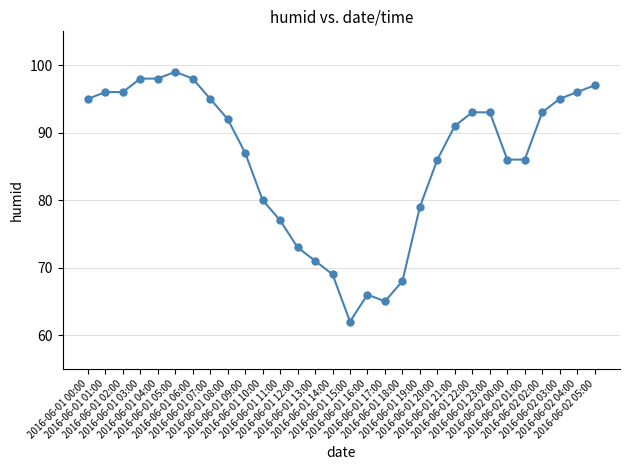

What is the label of the 22nd point from the right?

2016-06-01 08:00